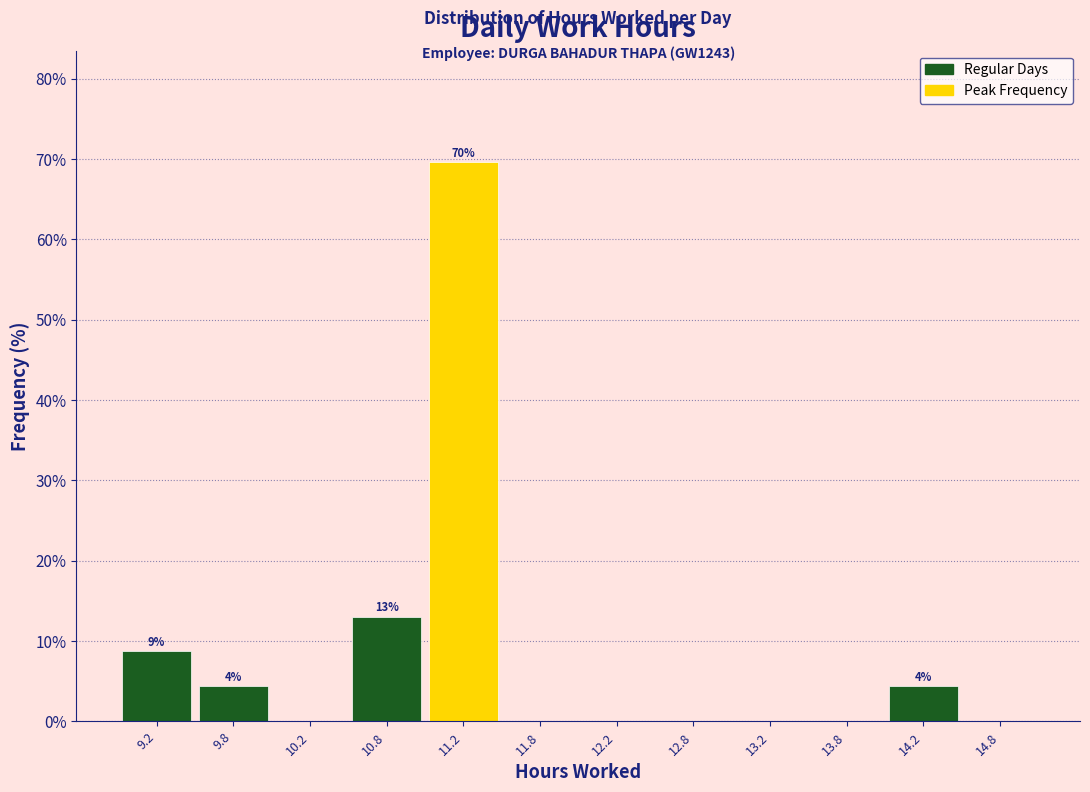

Over which range of the x-axis is the bar tallest?

11.0 to 11.5